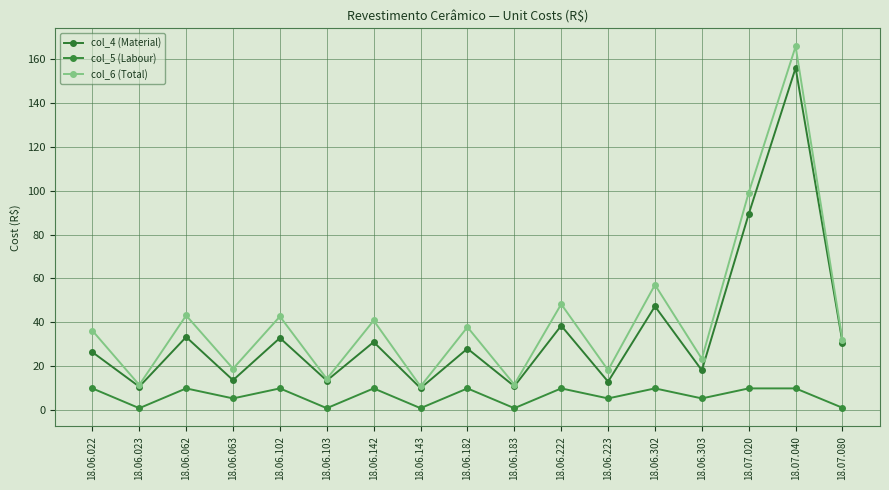

Which series has the largest total across all categories?

col_6 (Total)